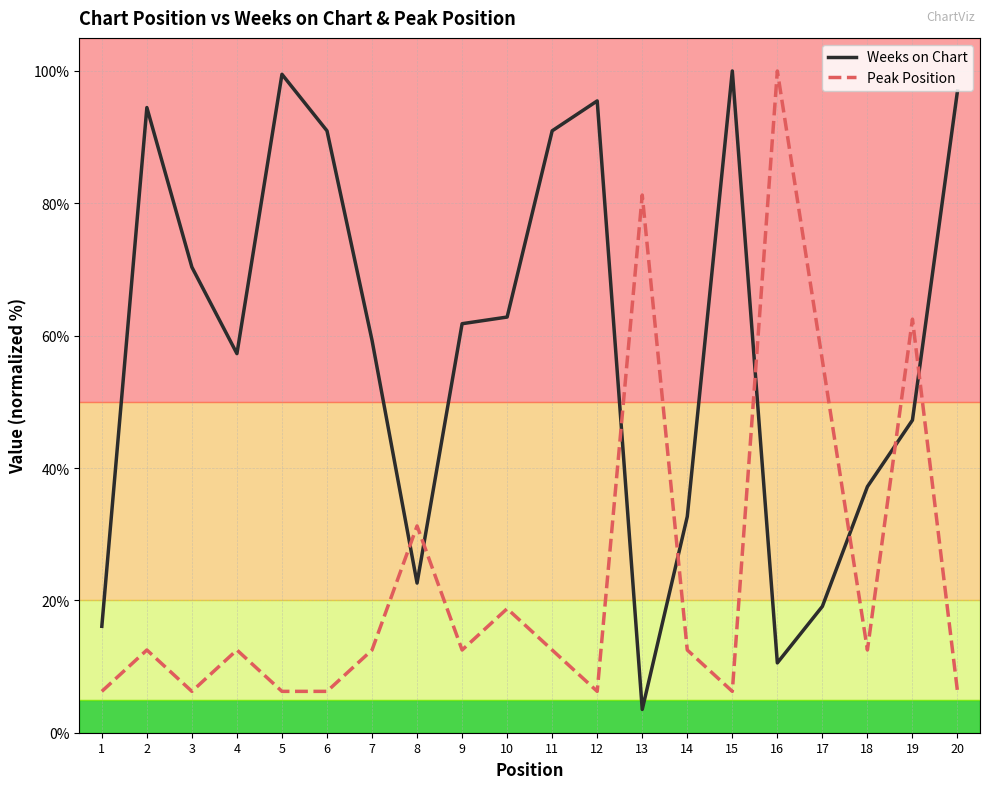

What is the sum of the Weeks on Chart values at 11 and 6?

181.9